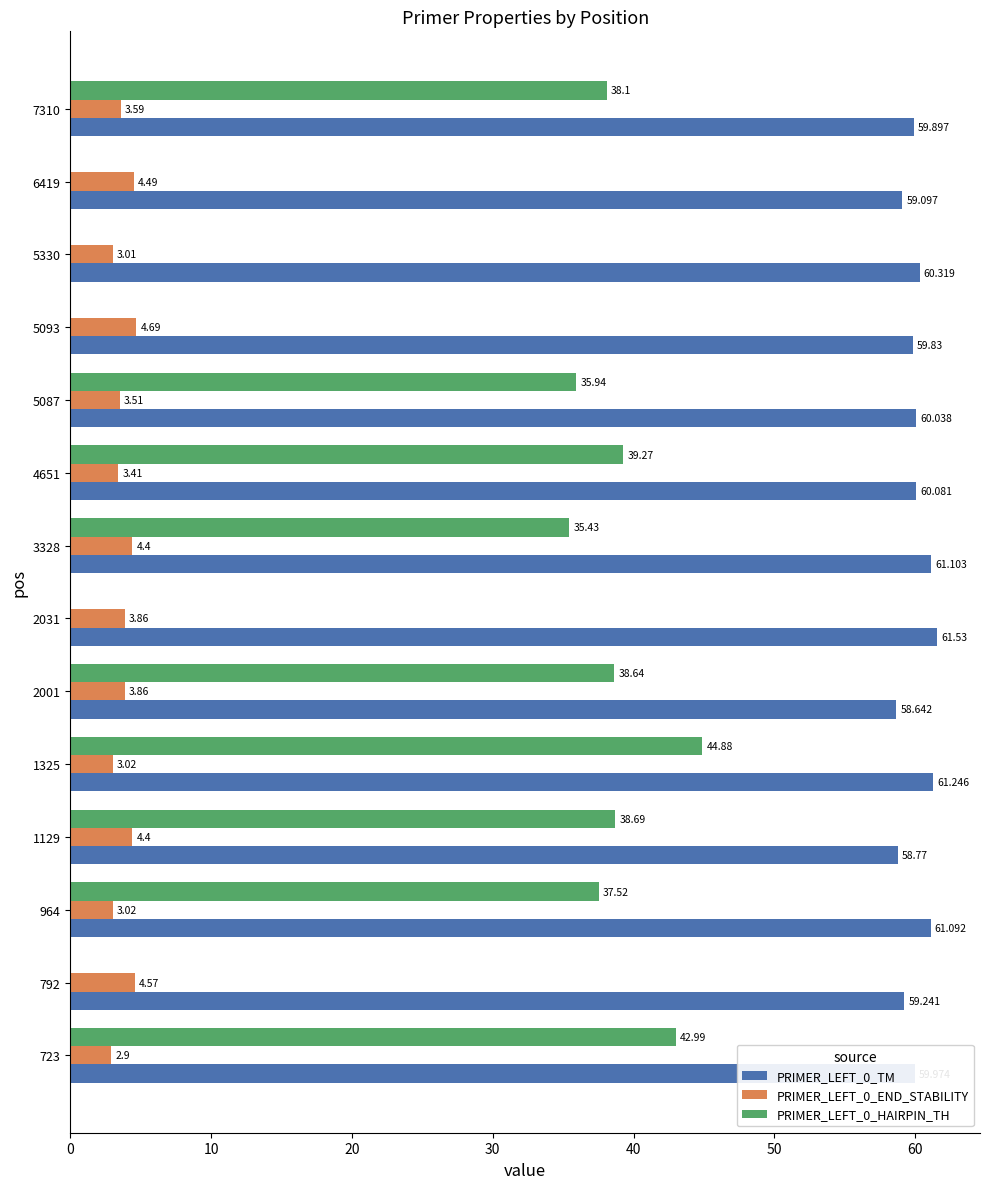

Is the value of PRIMER_LEFT_0_END_STABILITY at 5087 greater than the value of PRIMER_LEFT_0_TM at 2031?

No